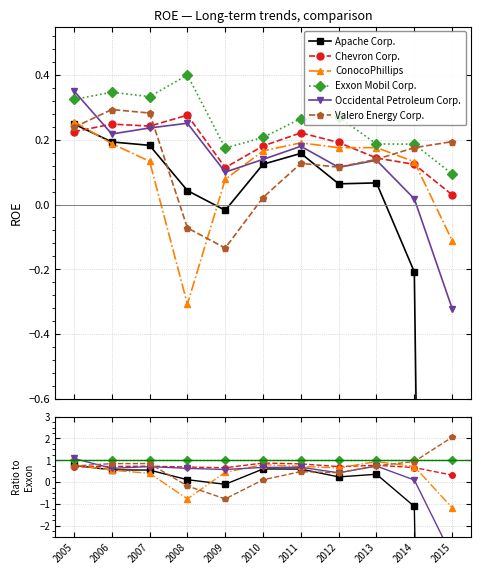

How many Chevron Corp. values are between 0 and 1?

11